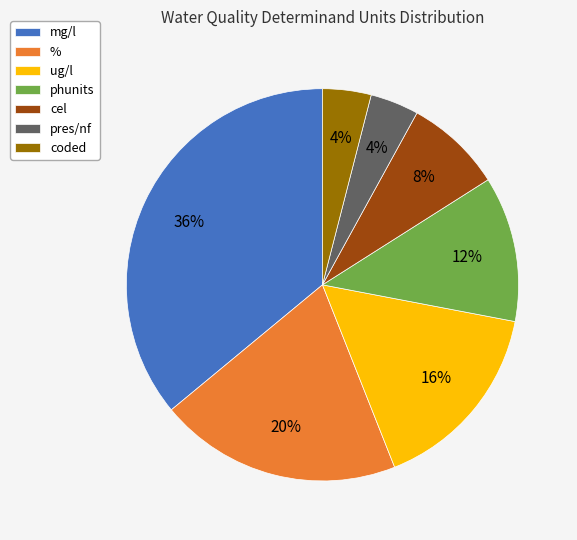

Is the sum of coded and phunits greater than half?

No